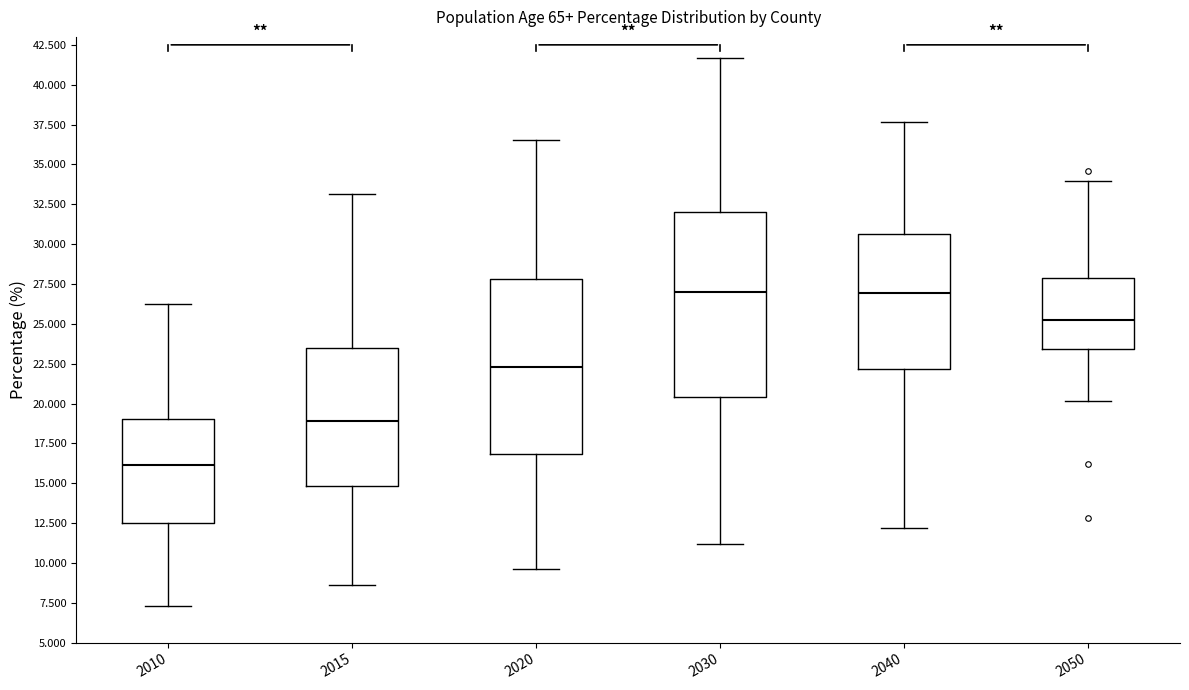

Which box is the tallest, from its lower edge to its upper edge?

2030